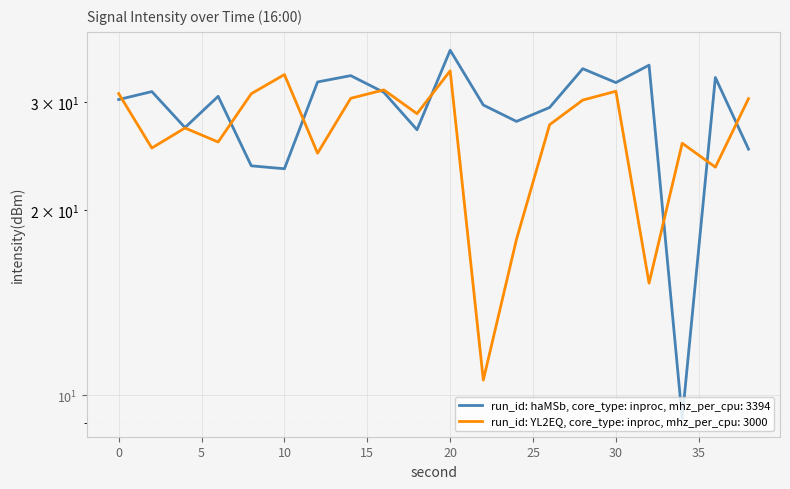

What is the smallest value displayed?

9.2